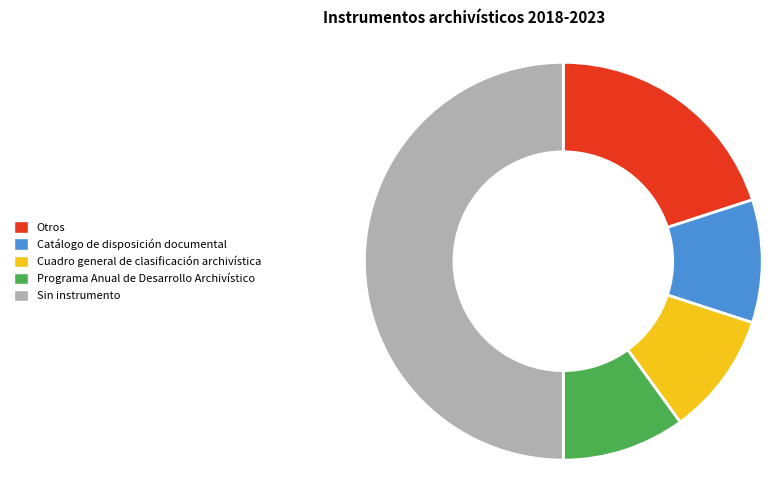

Combined, do Otros and Sin instrumento account for over 50%?

Yes